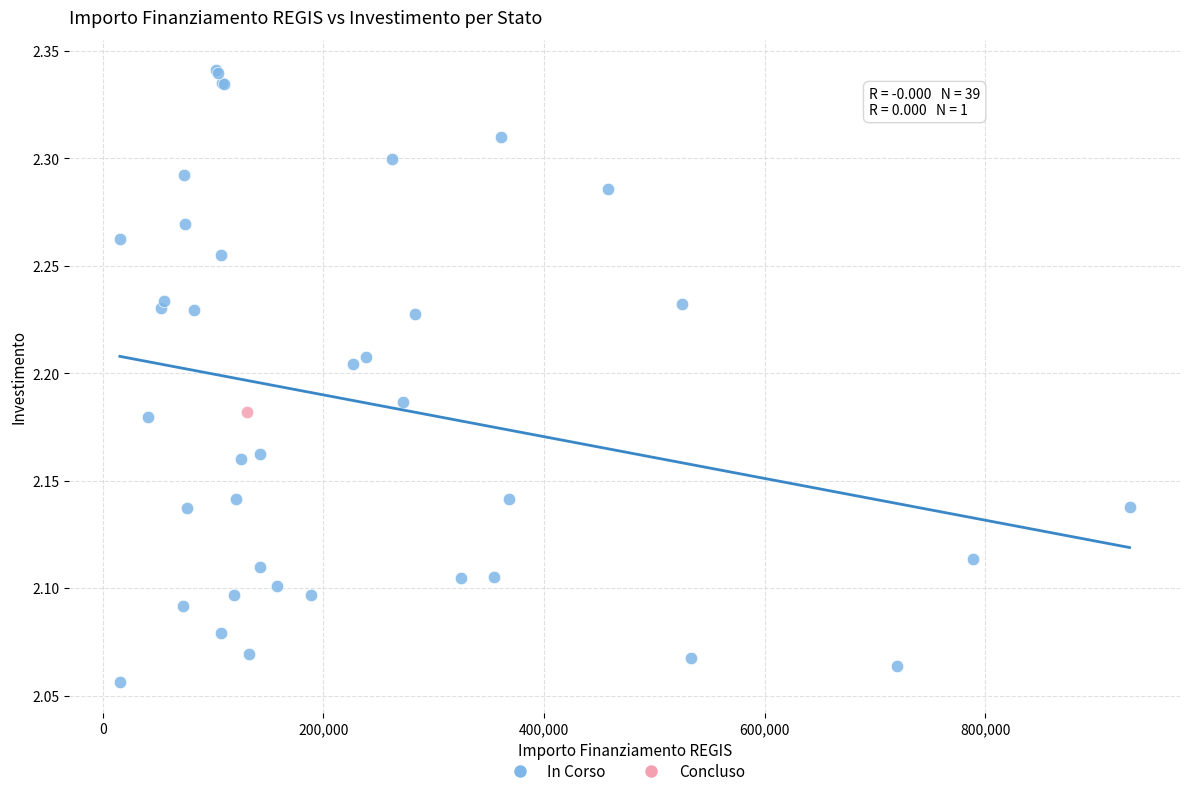

What are all the series names shown in the legend?

In Corso, Concluso